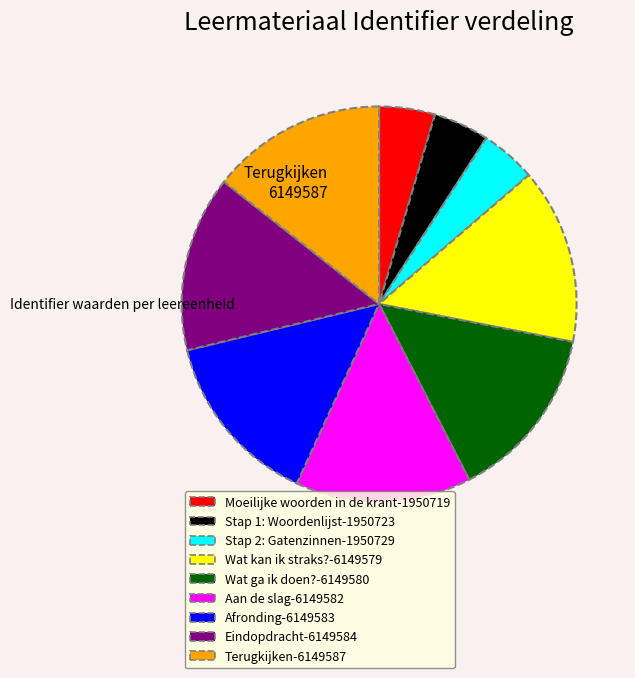

Does any single category account for the majority?

No